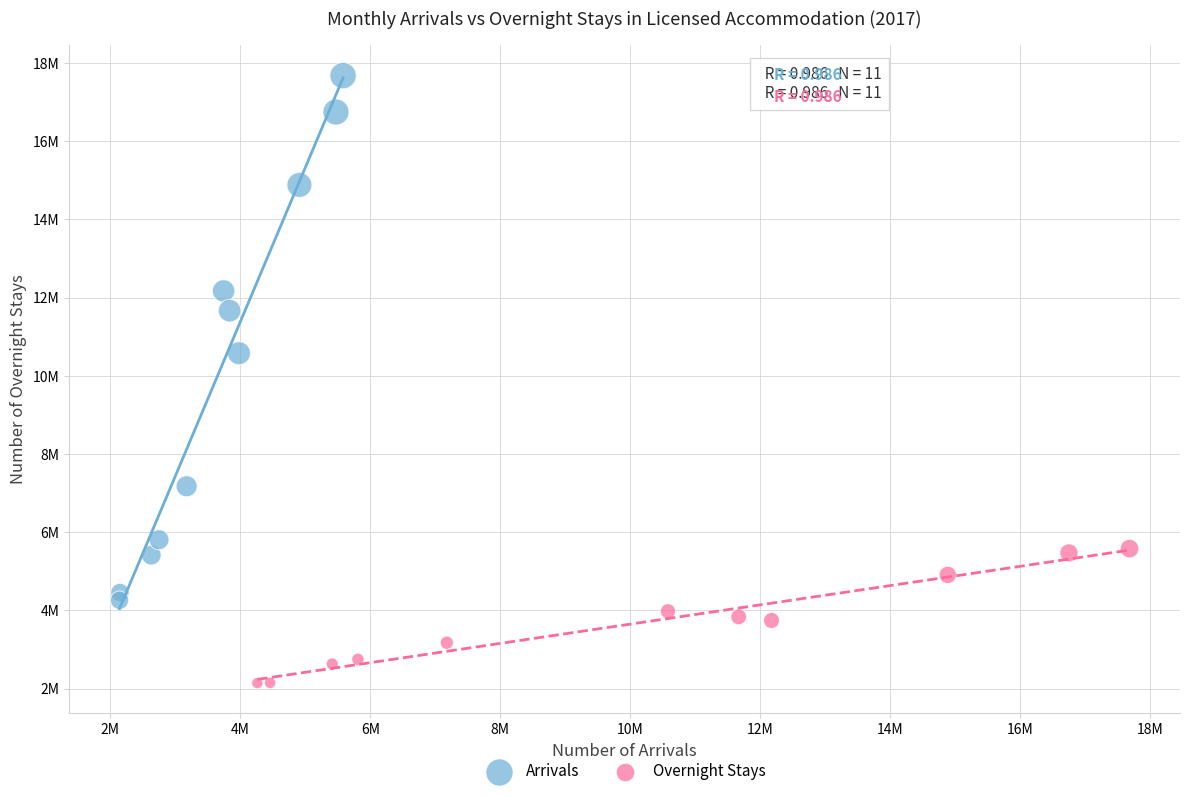

Which series has the largest Y range (max minus min)?

Arrivals